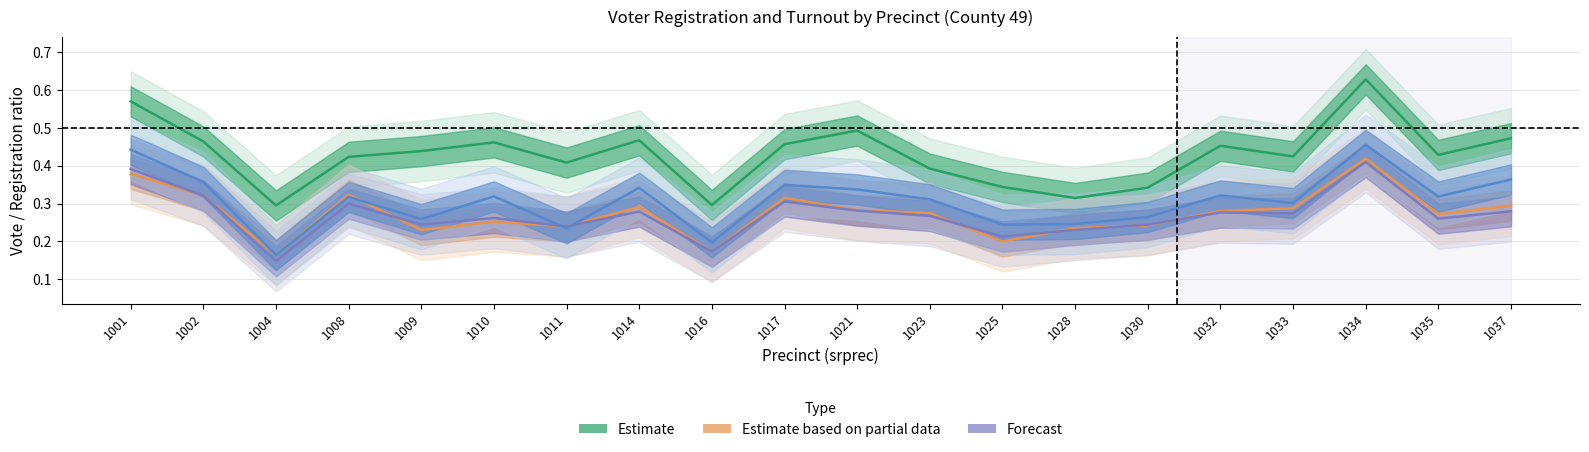

The Forecast series shows 0.4 at 1011. True or false?

False